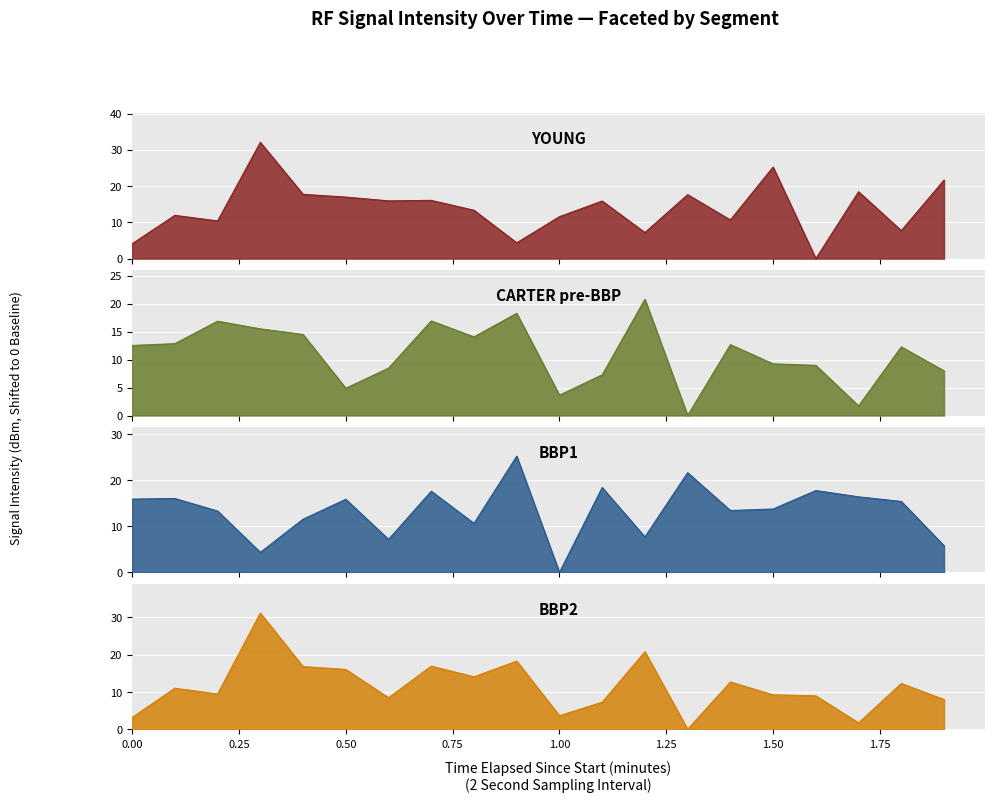

The value of BBP1 at 0.00 is 10.0. True or false?

False